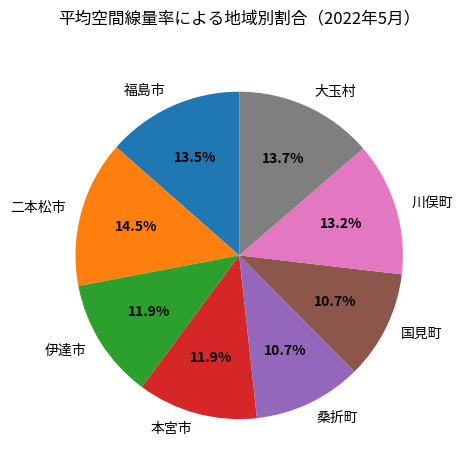

To the nearest percent, what percentage of the pie is 国見町?

11%